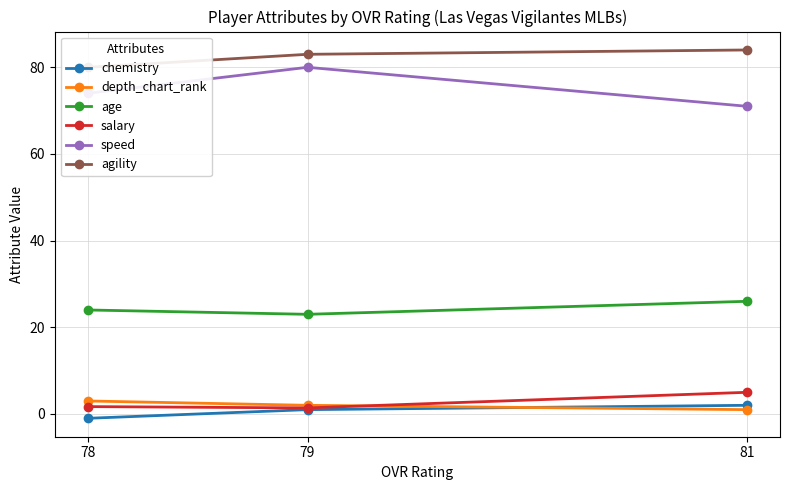

Reading right to left, list all the values displayed in this chart.

chemistry: 78=-1.0	79=1.0	81=2.0
depth_chart_rank: 78=3.0	79=2.0	81=1.0
age: 78=24.0	79=23.0	81=26.0
salary: 78=1.7	79=1.4	81=5.0
speed: 78=74.0	79=80.0	81=71.0
agility: 78=80.0	79=83.0	81=84.0